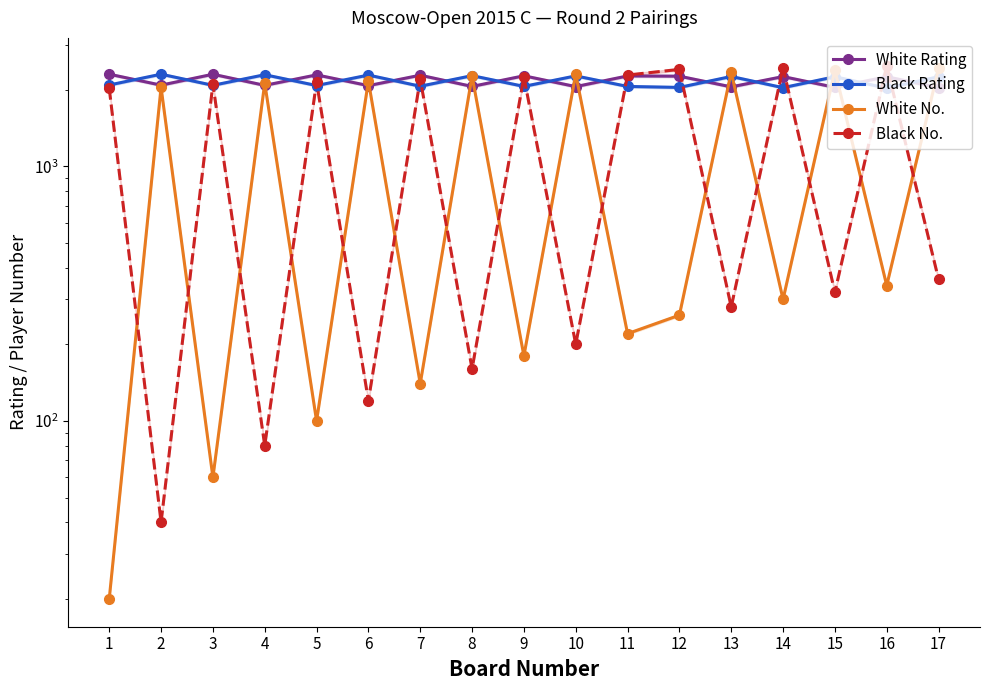

How many interior local valleys does the White Rating series have?

7